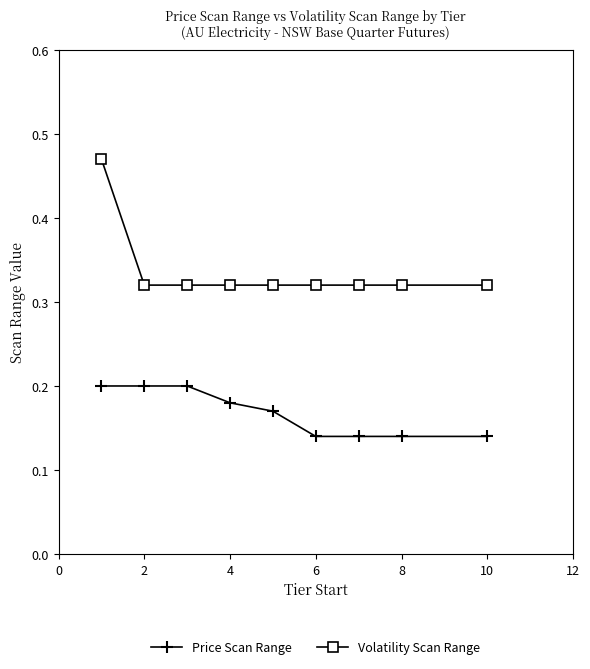

List the series in order of their overall mean, lowest first.

Price Scan Range, Volatility Scan Range